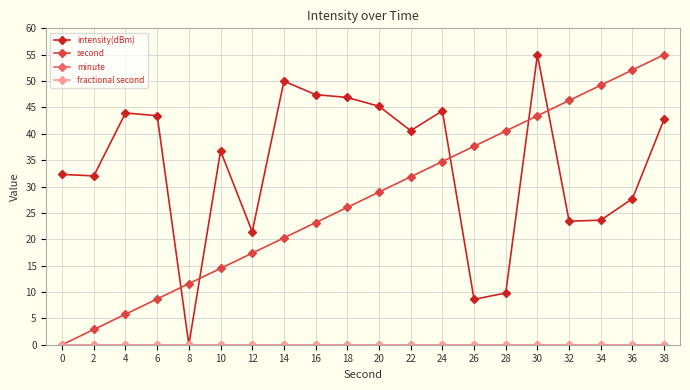

List the series in order of their peak value, lowest first.

minute, fractional second, intensity(dBm), second